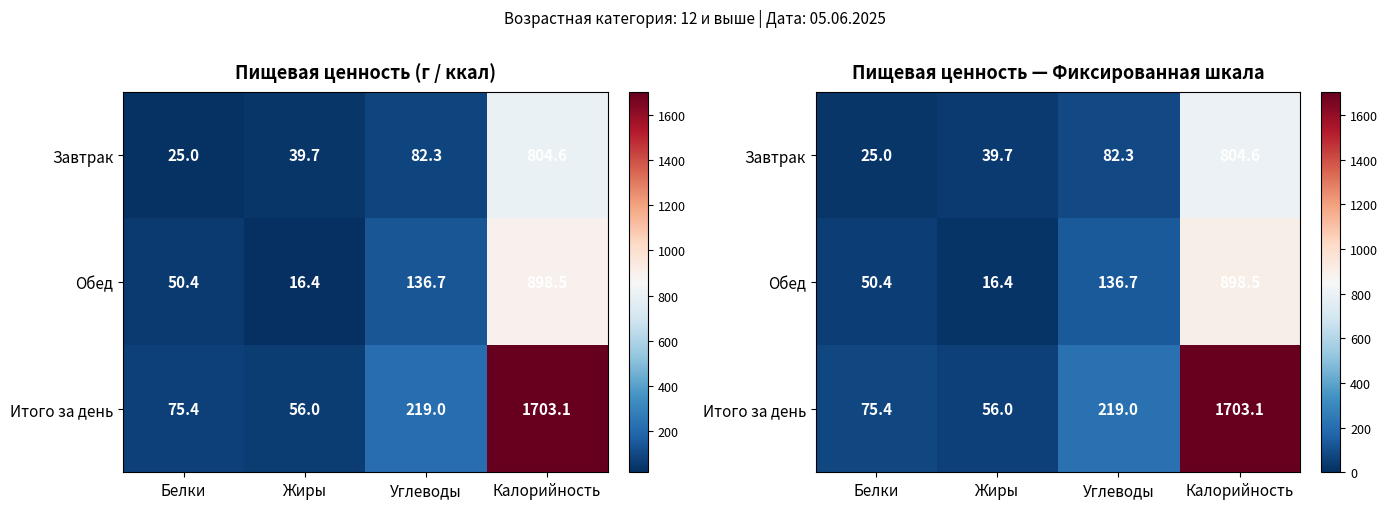

The value of Завтрак at Углеводы is 82.3. True or false?

True